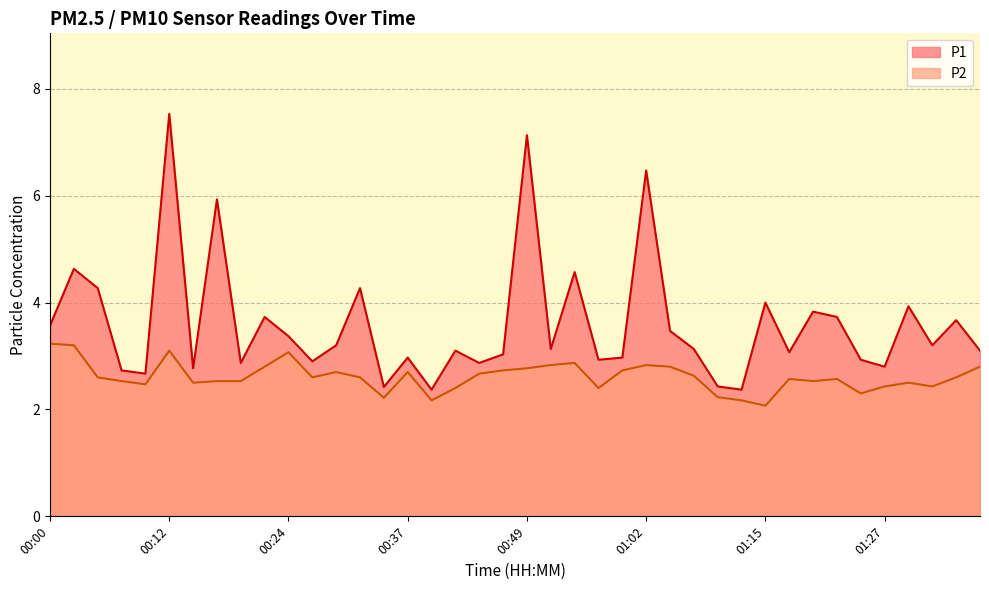

The P1 series shows 7.1 at 00:49. True or false?

True